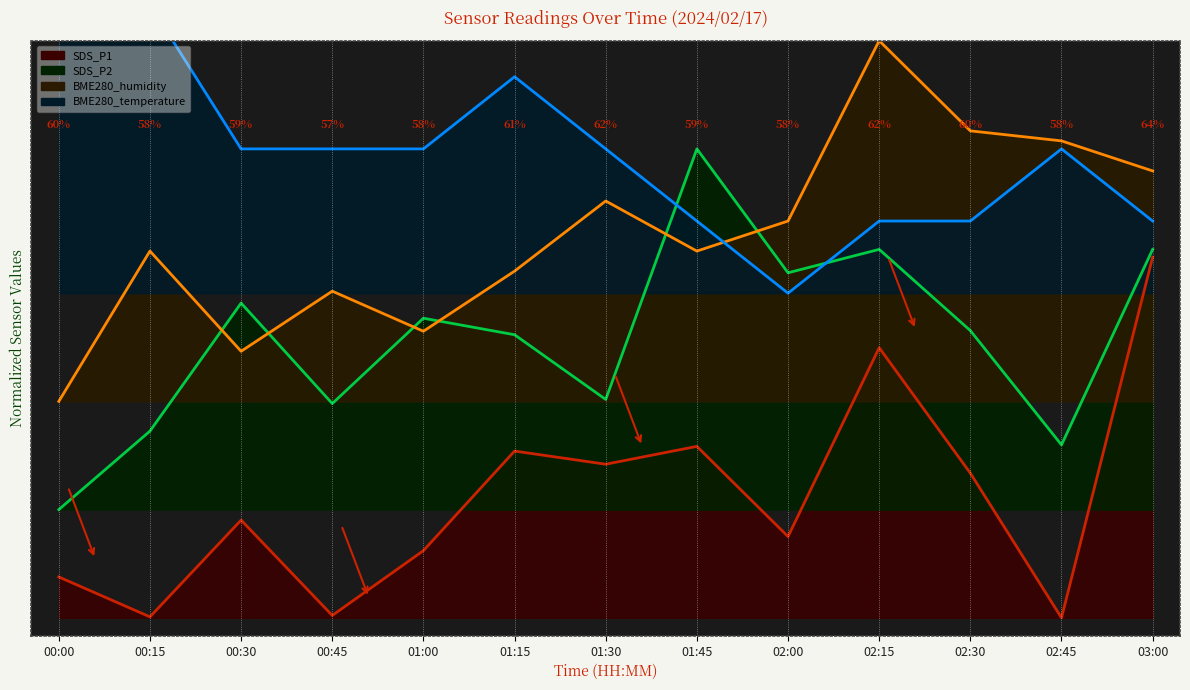

True or false: SDS_P2 has a value of 10.2 at 03:00.

True